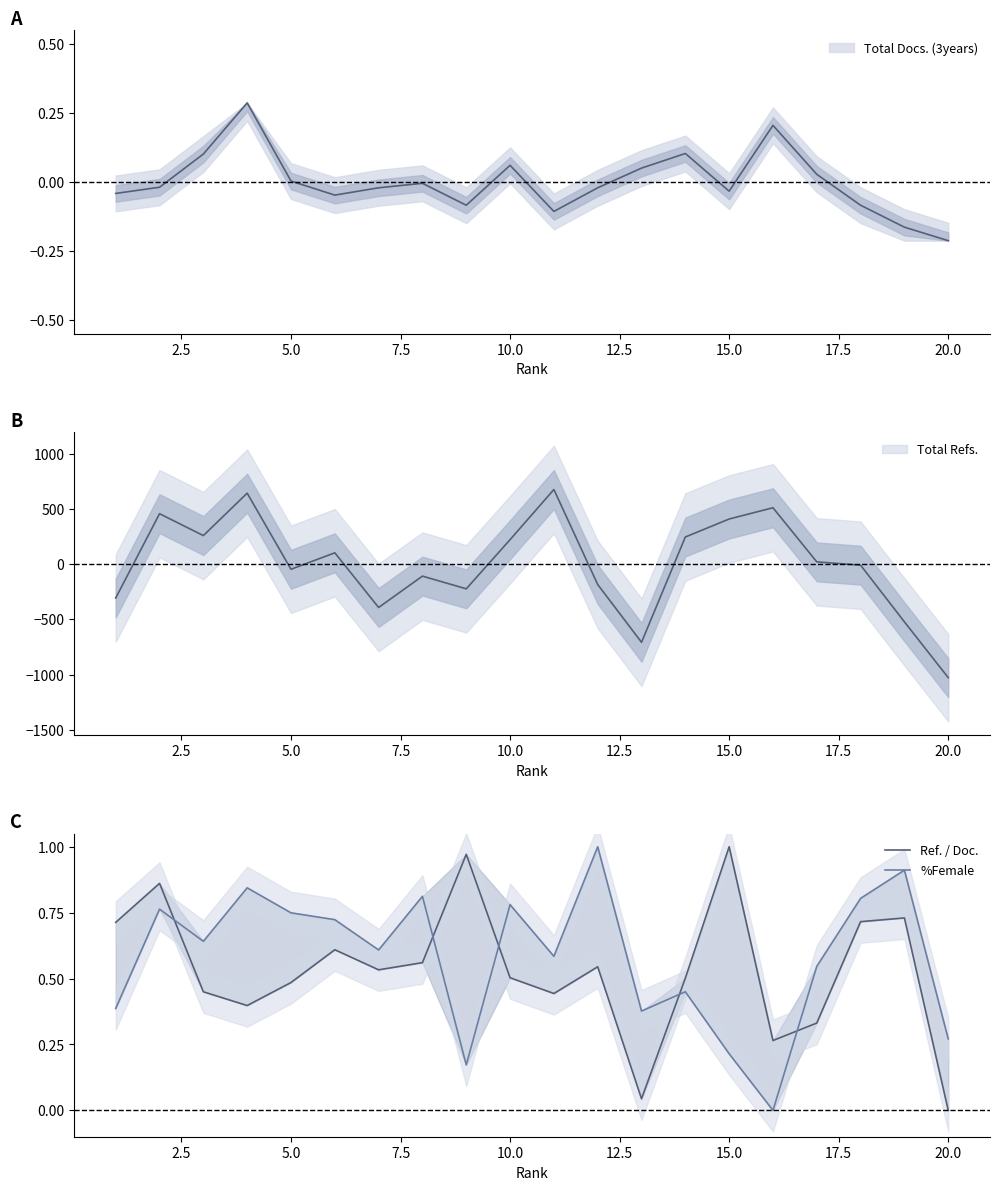

Rank the series by their average value, from lowest to highest.

Ref. / Doc., %Female